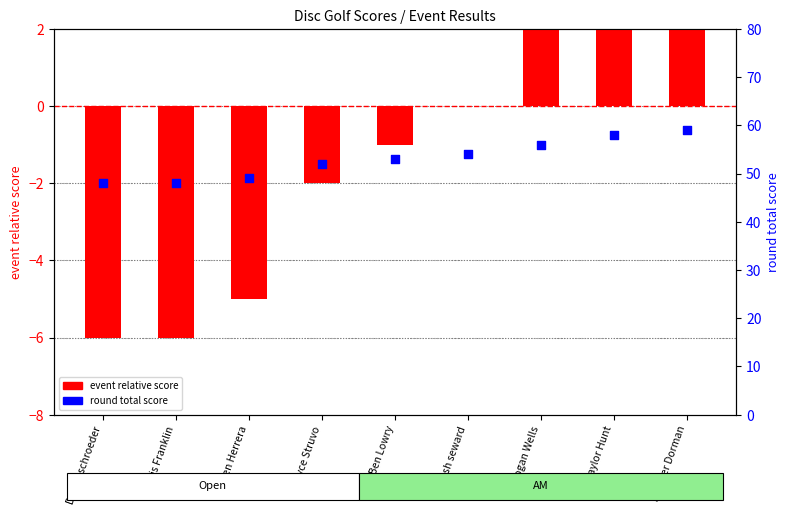

At which category is the sum across all series the highest?

Rooster Dorman